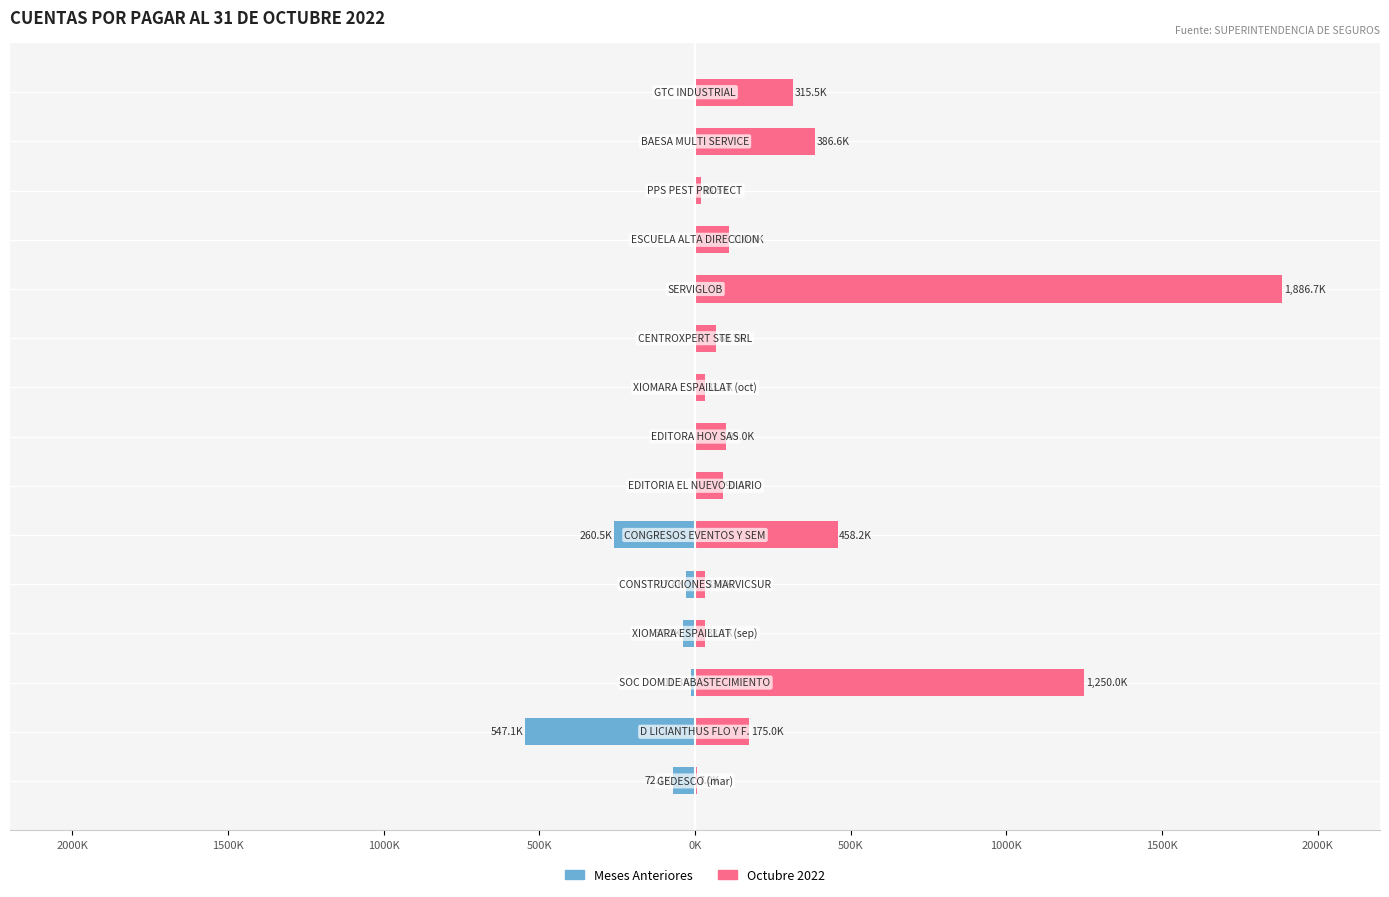

How many bars are there in each group?

2